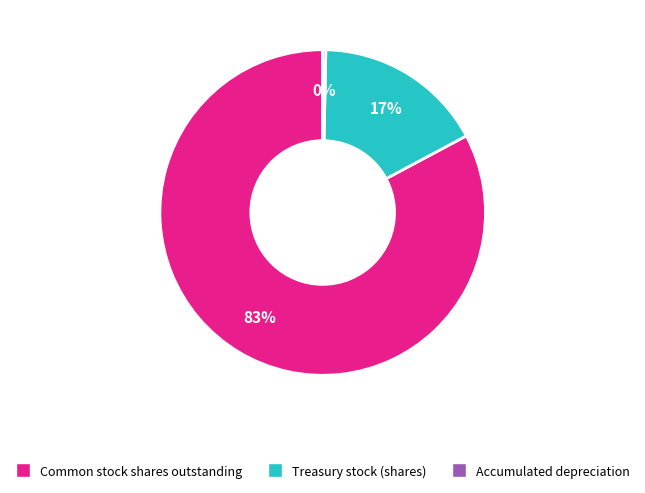

To the nearest percent, what is the average slice percentage?

33%